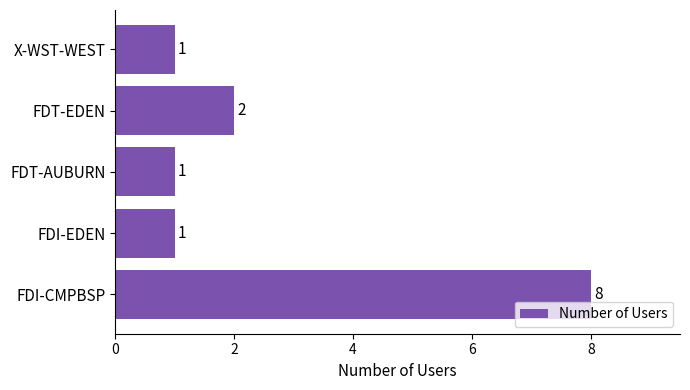

Approximately how many times larger is the value at FDT-AUBURN compared to FDT-EDEN?

0.5